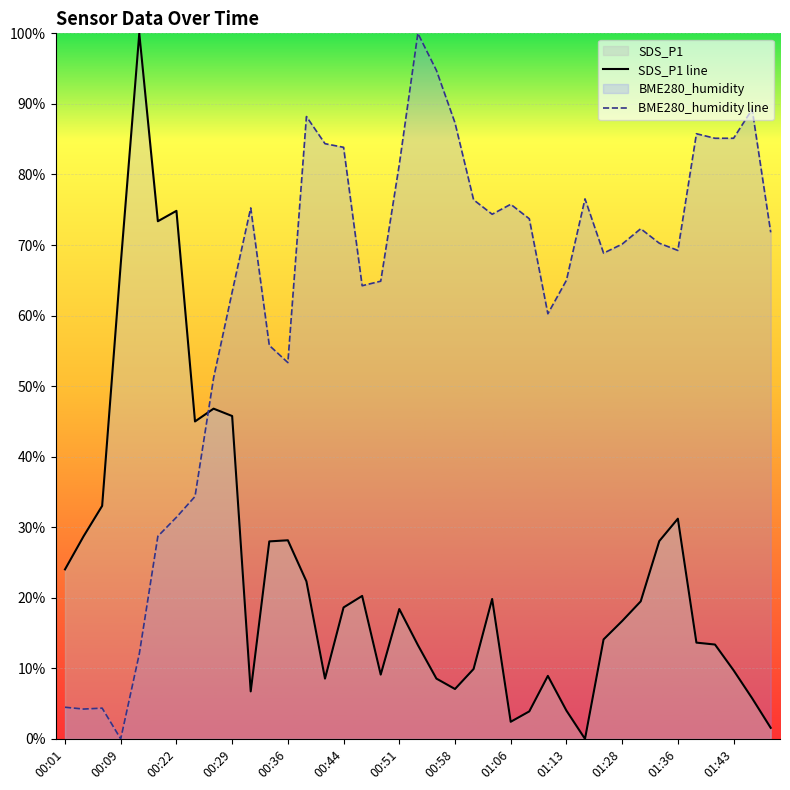

After their last crossing, which series has the higher values: SDS_P1 line or BME280_humidity line?

BME280_humidity line